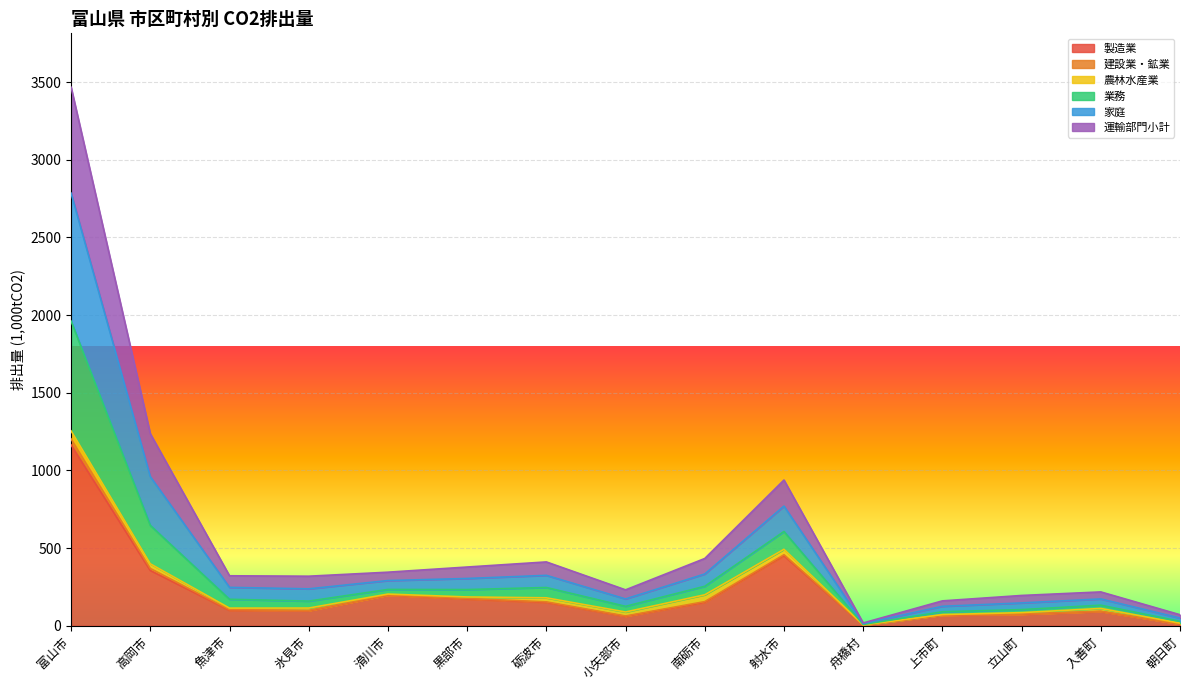

What are all the series names shown in the legend?

製造業, 建設業・鉱業, 農林水産業, 業務, 家庭, 運輸部門小計